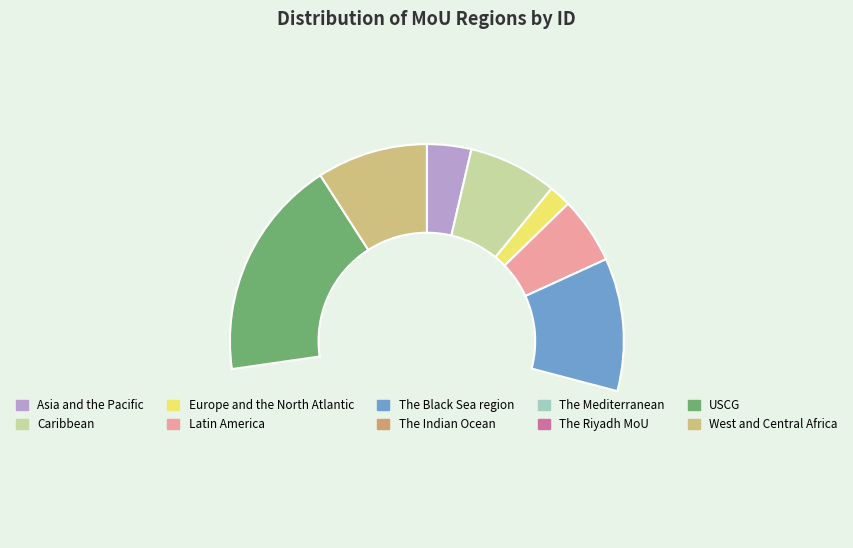

What is the largest slice in the pie chart?

USCG